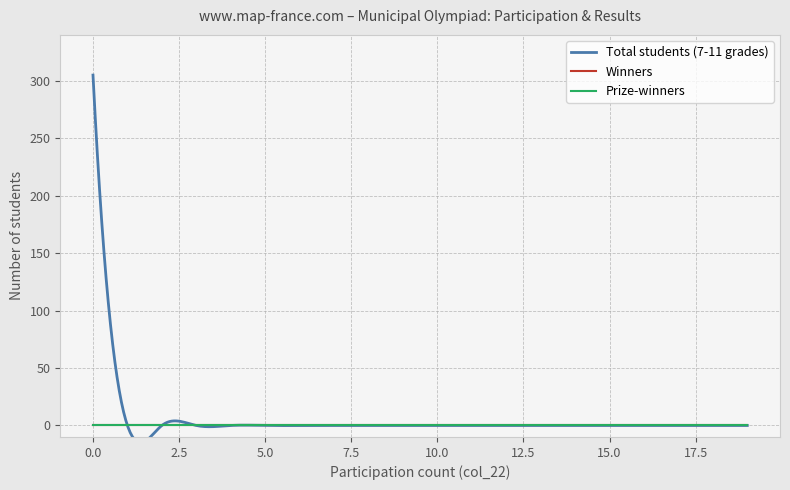

Which series has the largest range (max minus min)?

Total students (7-11 grades)